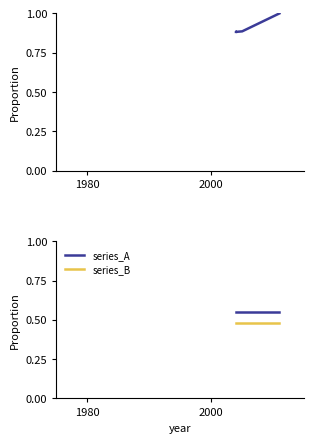

How many lines are shown in the chart?

3